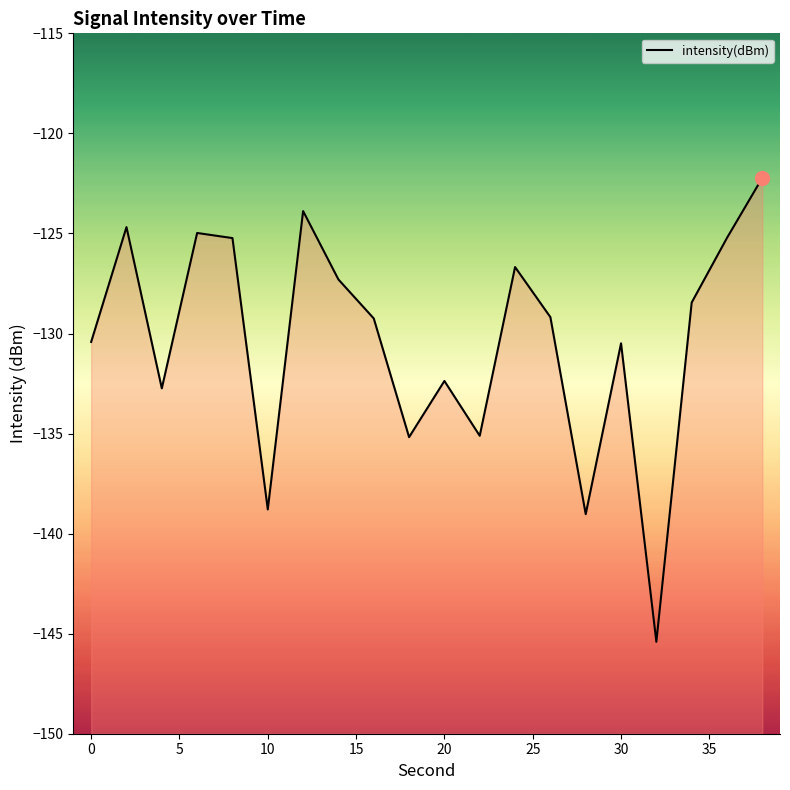

What is the difference between the maximum and minimum values?

23.2